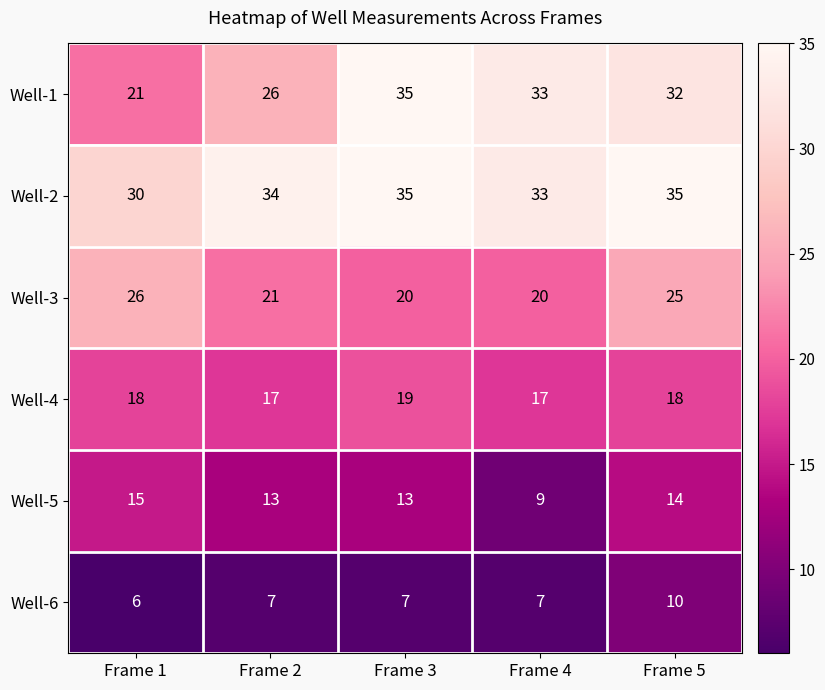

What is the difference between the maximum and second lowest values in the Well-1 series?

9